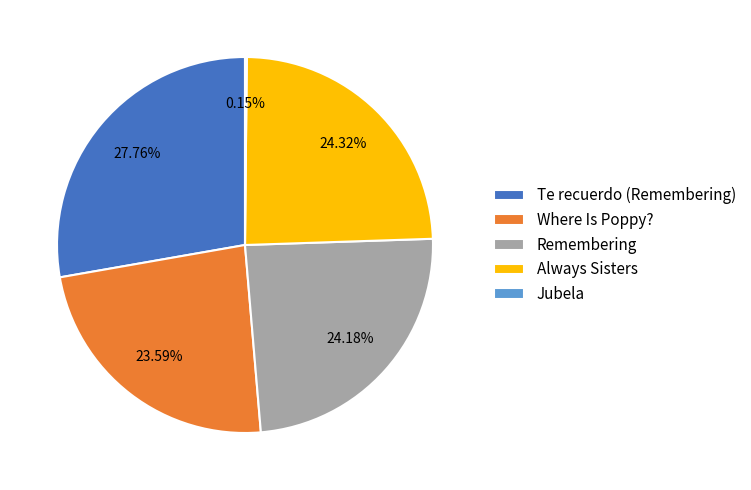

What is the largest slice in the pie chart?

Te recuerdo (Remembering)